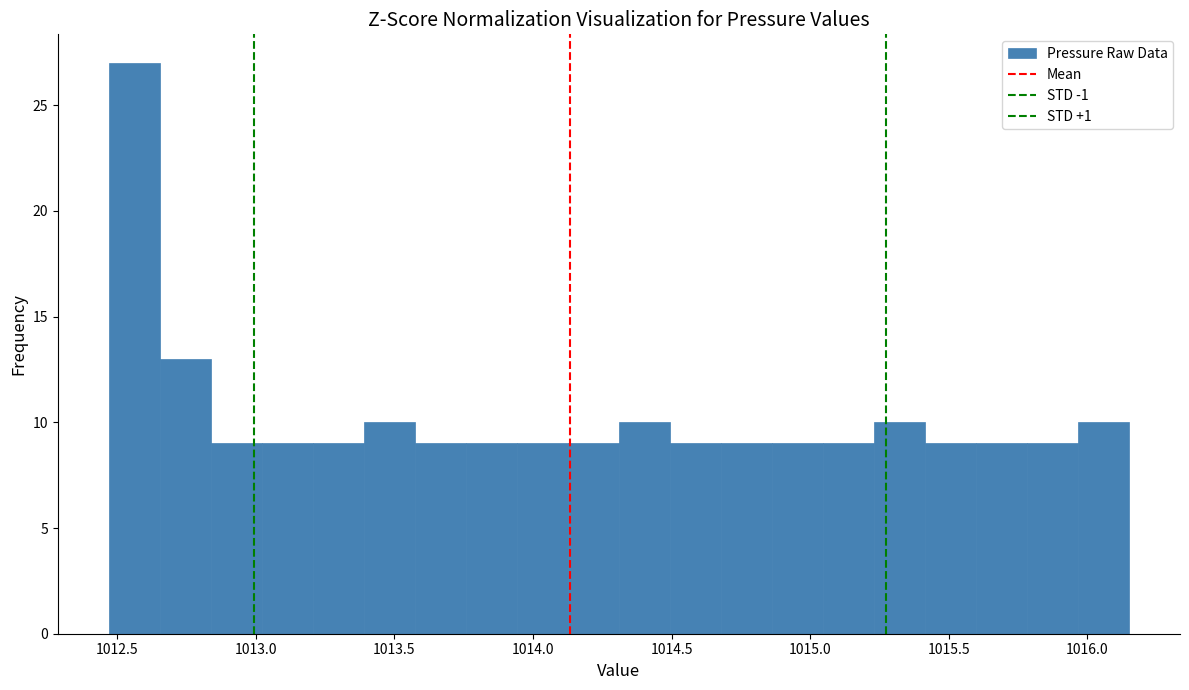

Around what value on the x-axis is the tallest bar? Give the approximate position of its centre, as read against the axis.

1012.55